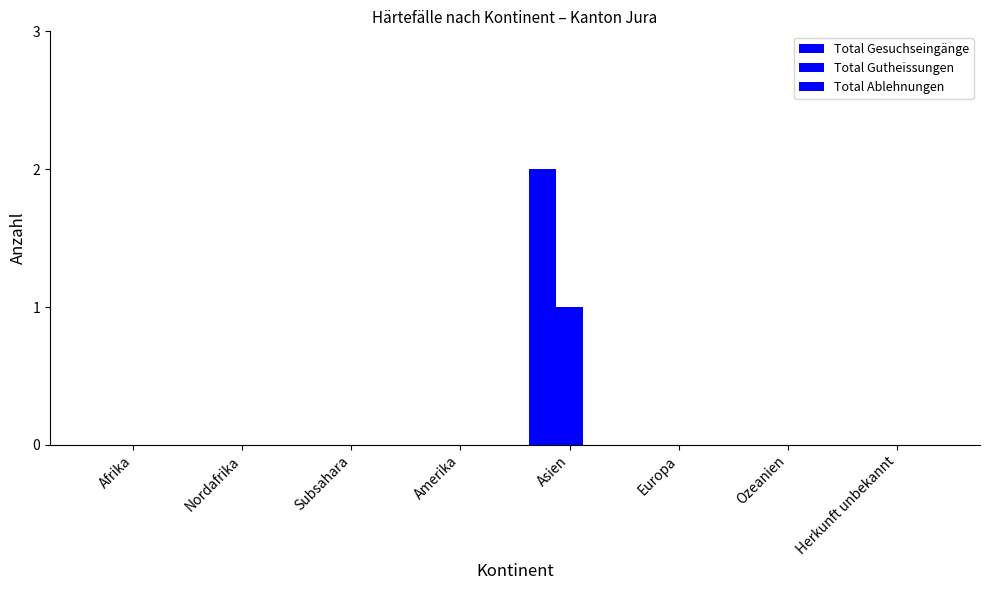

Between Ozeanien and Europa, which is larger?

Ozeanien